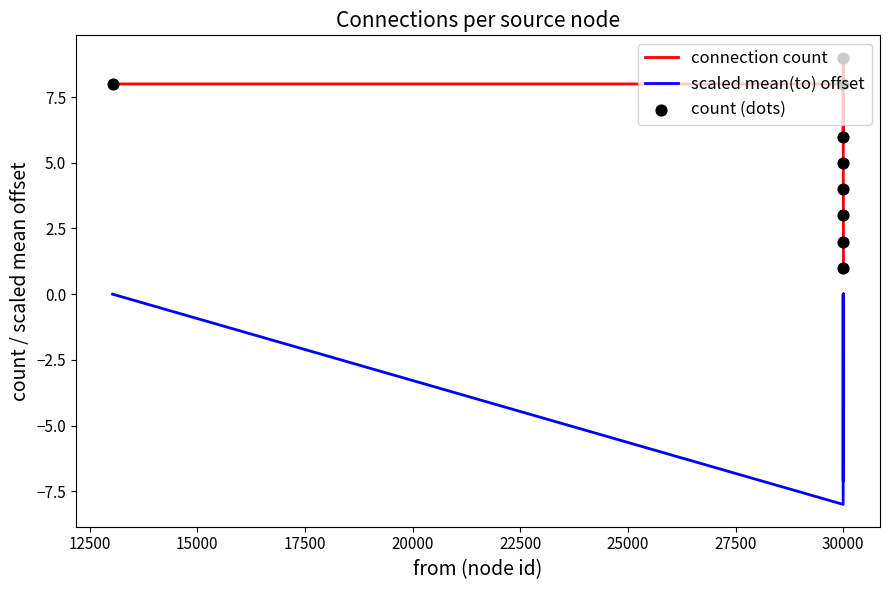

Which series has the largest total across all categories?

connection count